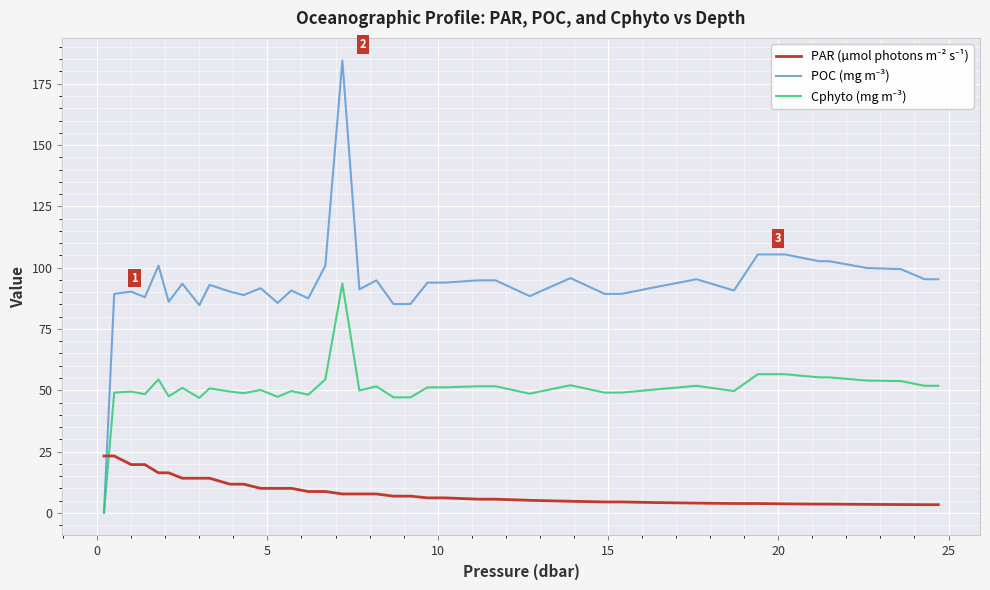

True or false: POC (mg m⁻³) and Cphyto (mg m⁻³) cross at least once.

False